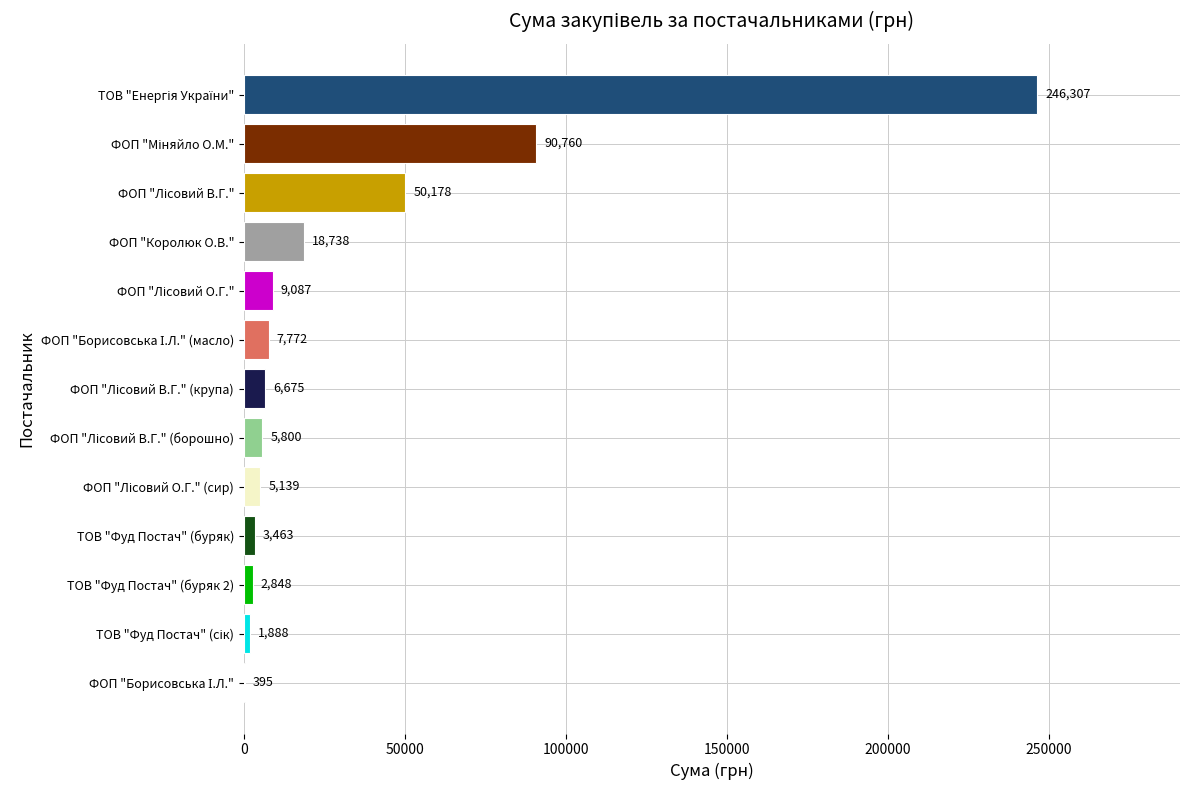

What is the maximum value shown in the chart?

246306.8